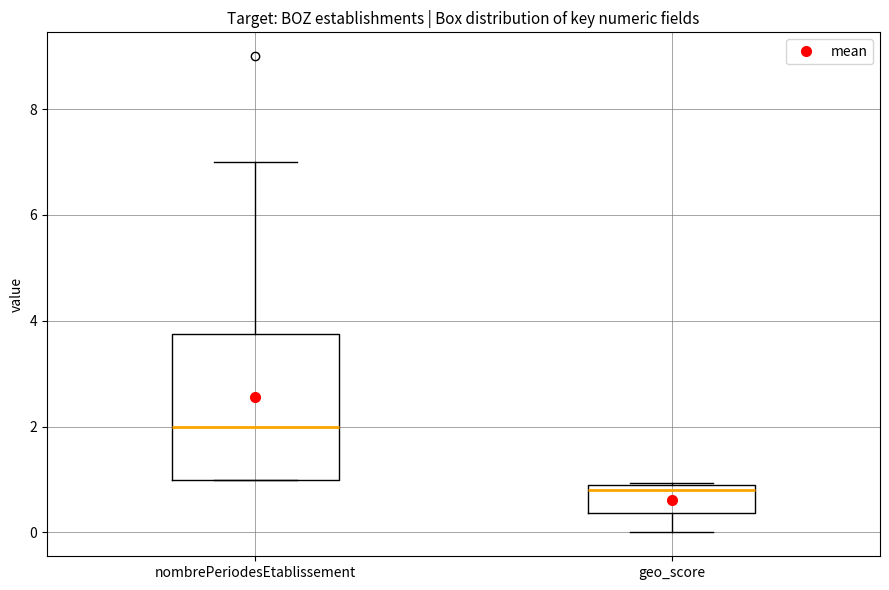

Where is the lower edge of the box for nombrePeriodesEtablissement on the y-axis? The values are not printed on the chart, so give them approximately, as read against the axis.

1.0